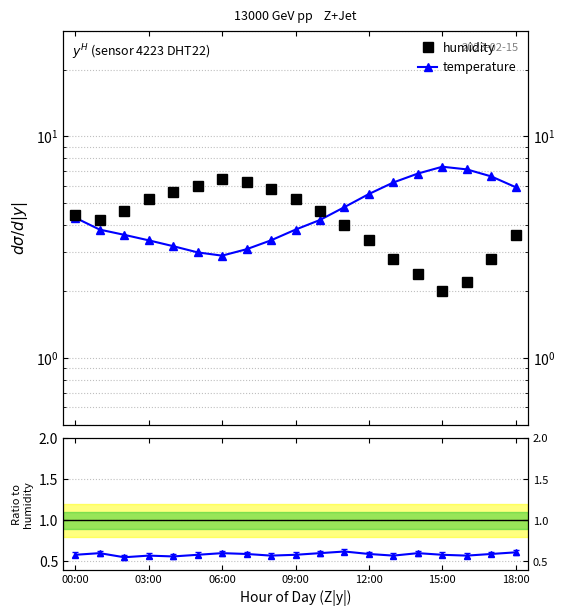

The value of temperature at 06:00 is 4.3. True or false?

False